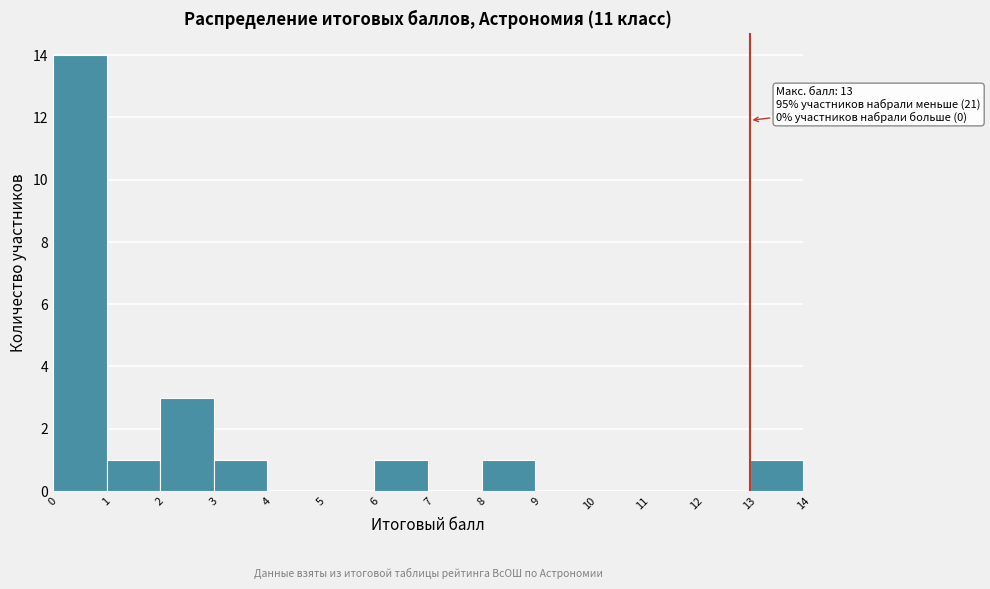

Which range on the x-axis has the tallest bar?

0 to 1